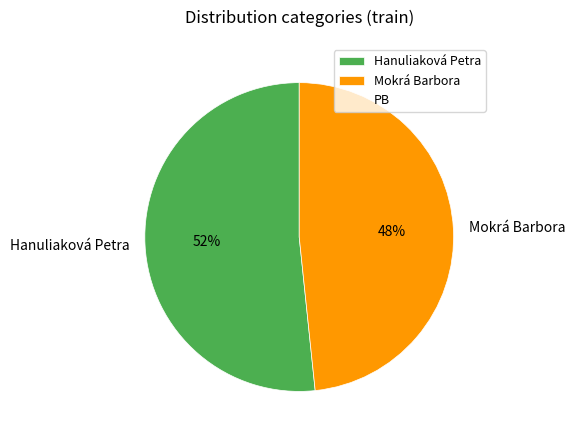

Which has a higher value, Hanuliaková Petra or Mokrá Barbora?

Hanuliaková Petra